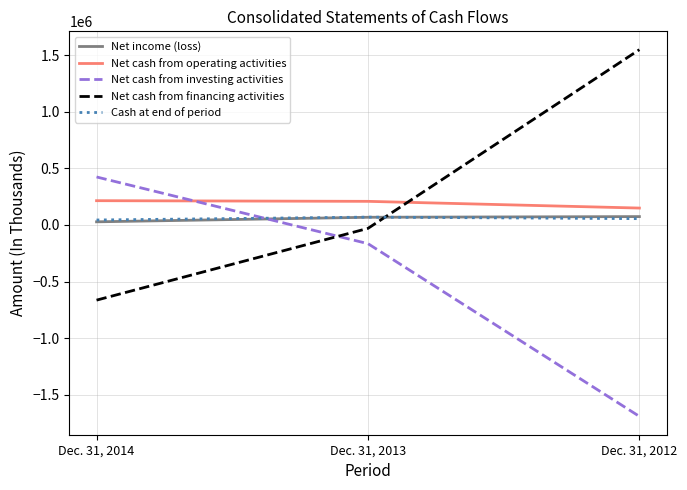

Rank the categories by Net cash from financing activities value from lowest to highest.

Dec. 31, 2014, Dec. 31, 2013, Dec. 31, 2012